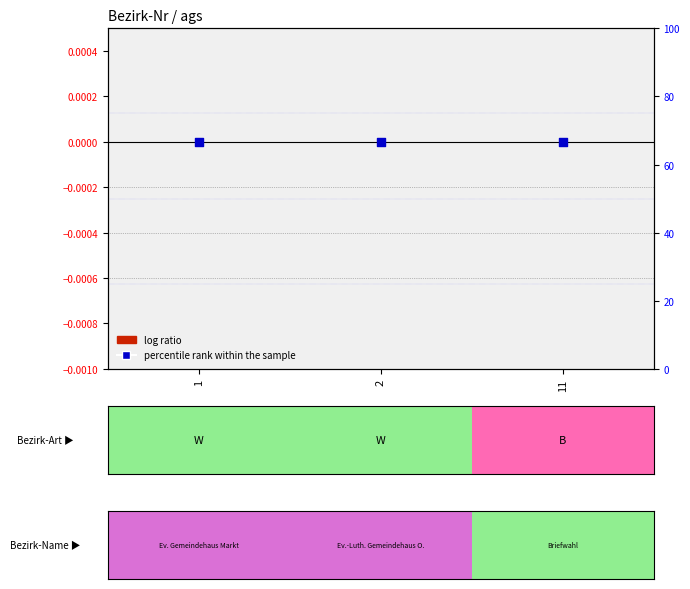

At how many categories does at least one series exceed 23?

3